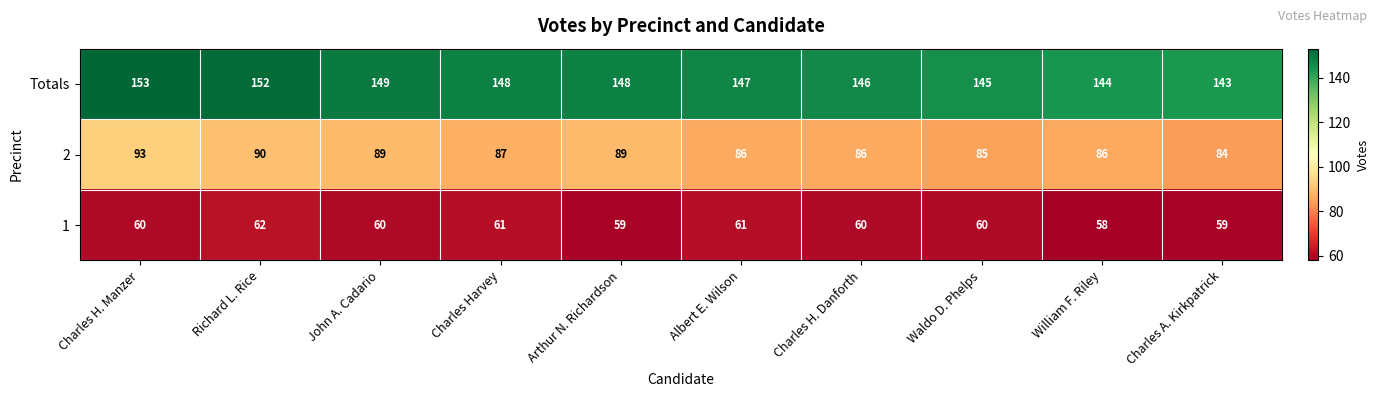

At how many categories does at least one series exceed 75?

10